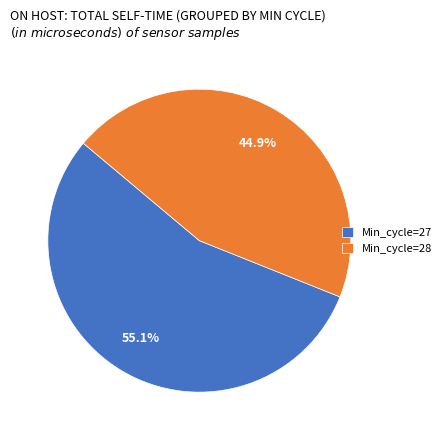

Does any single category account for the majority?

Yes